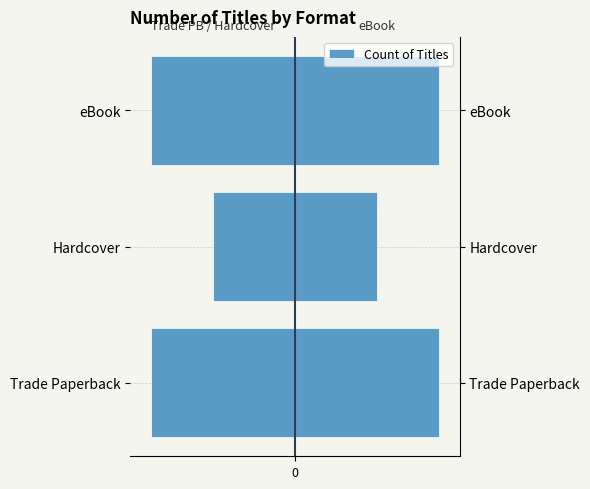

True or false: the data shows -4 at Hardcover.

True